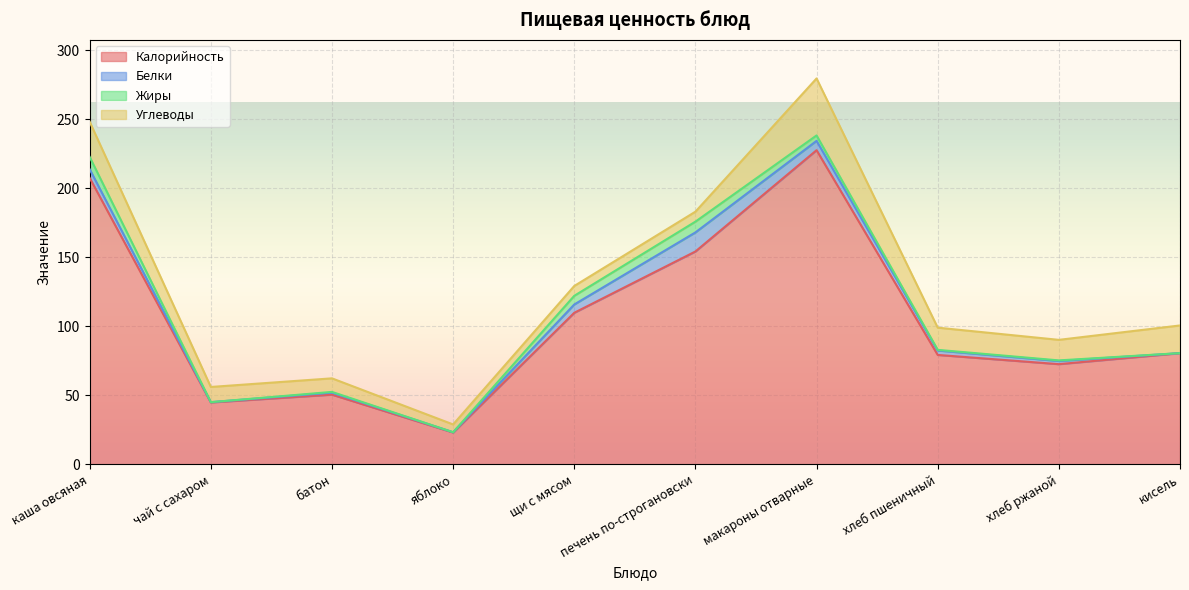

Between which two adjacent categories do Углеводы and Белки first intersect?

щи с мясом and печень по-строгановски